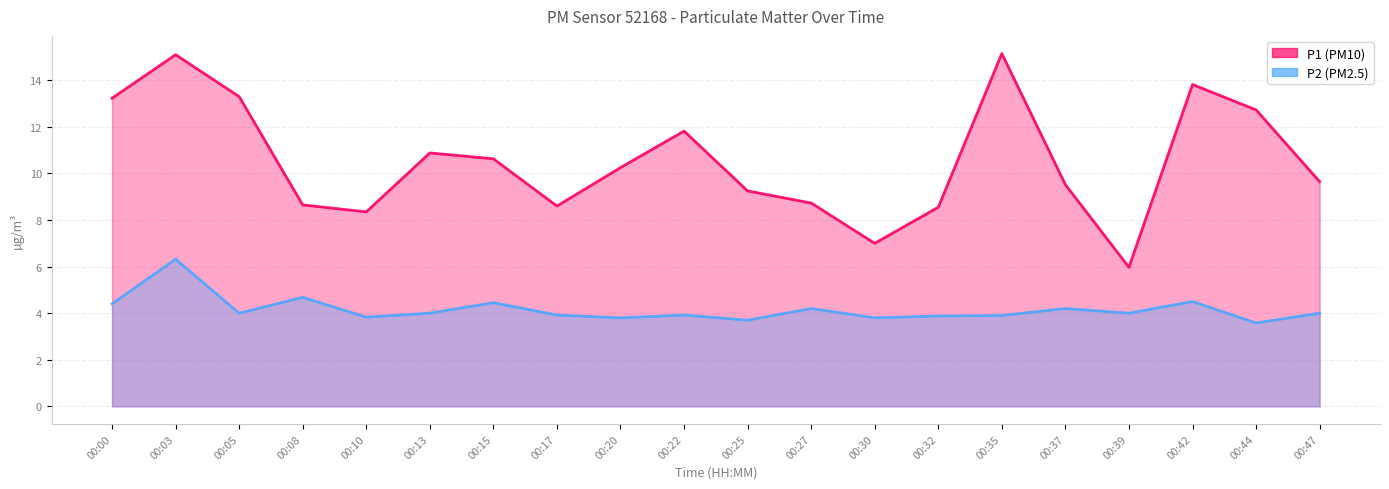

At which label does P2 reach its minimum?

00:44